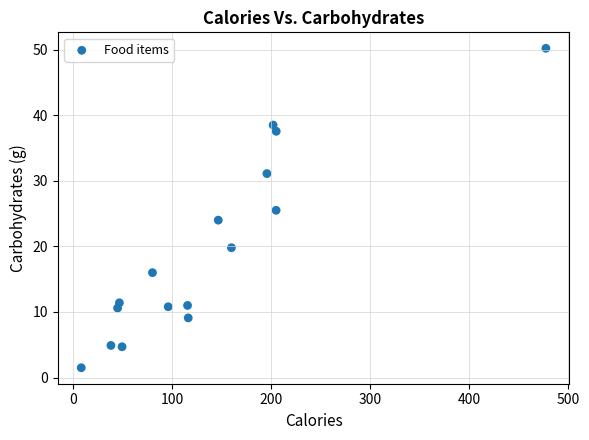

What is the range of Y values (max minus min)?

48.7